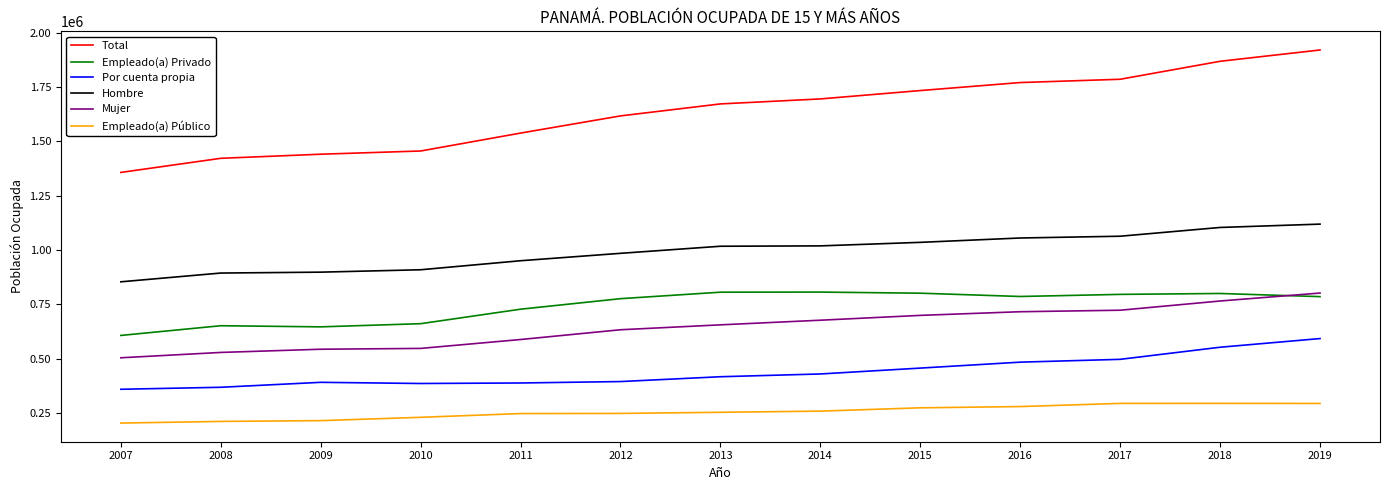

The value of Total at 2007 is 351254. True or false?

False